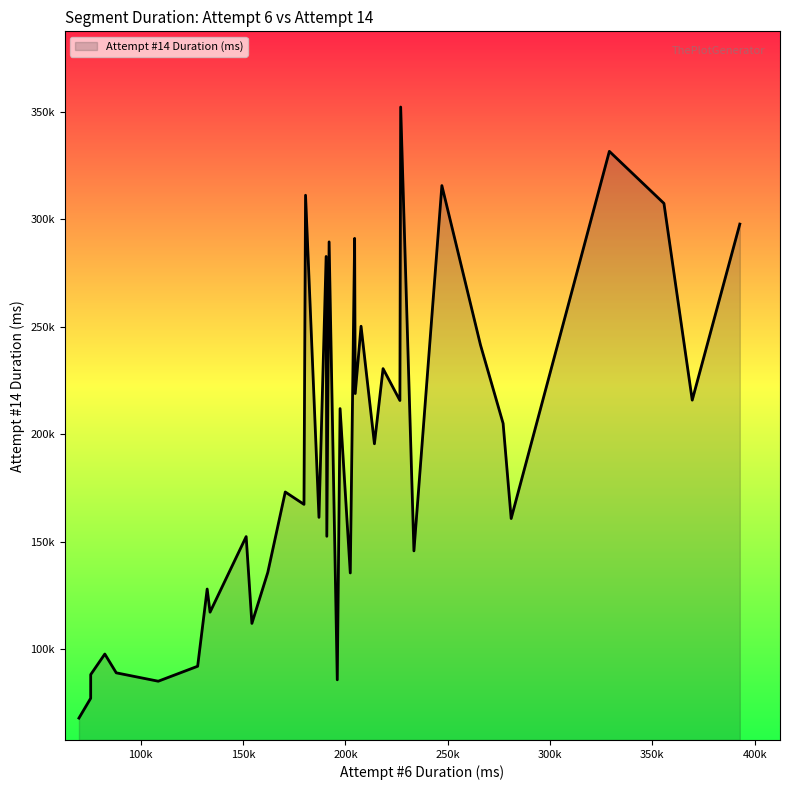

Does the chart display data point markers on the line(s)?

No